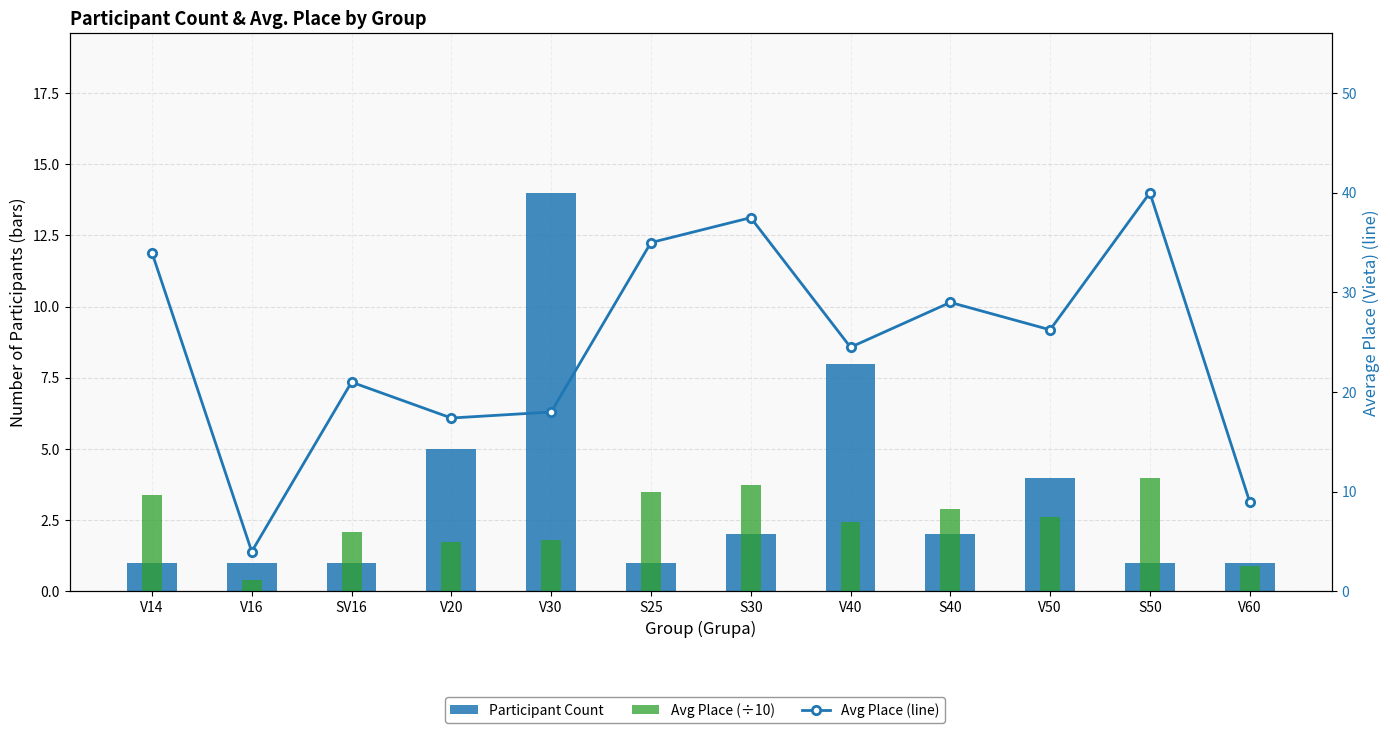

What are all the series names shown in the legend?

Participant Count, Avg Place (÷10), Avg Place (line)